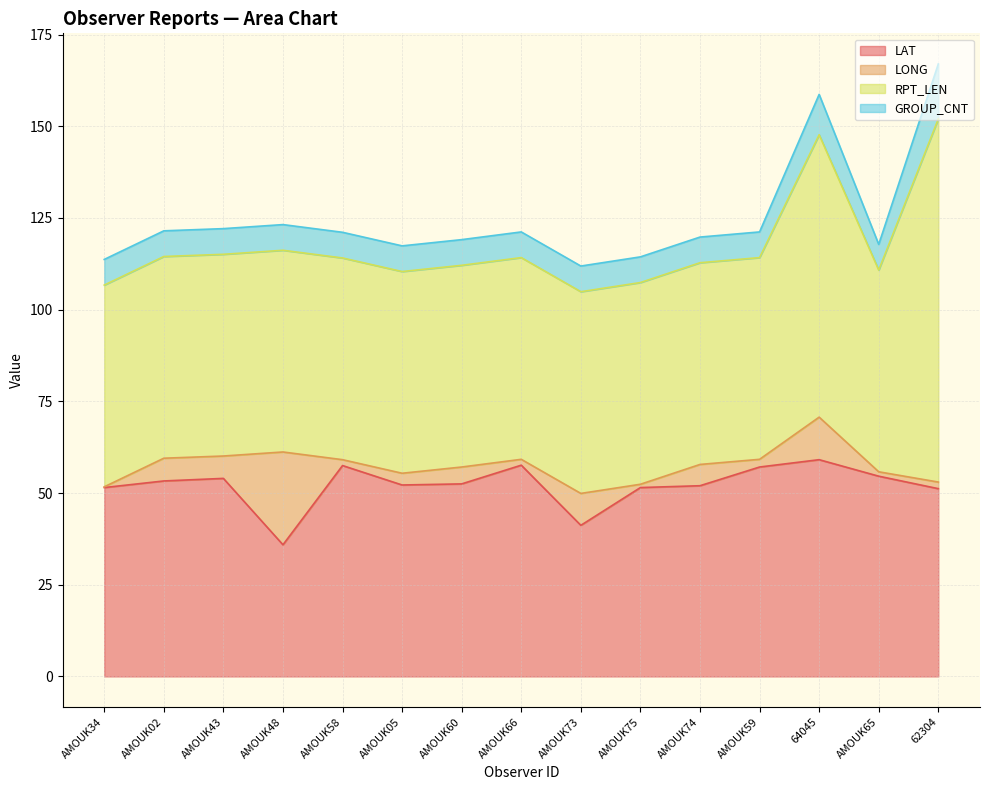

Where is GROUP_CNT nearest to the value 11?

64045